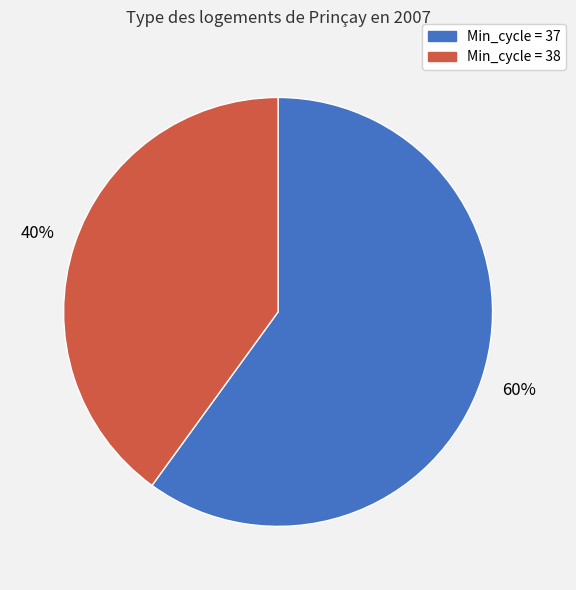

To the nearest percent, what is the average slice percentage?

50%